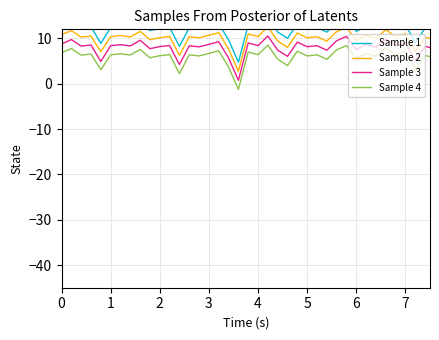

The Sample 4 series shows 1.5 at 13. True or false?

False